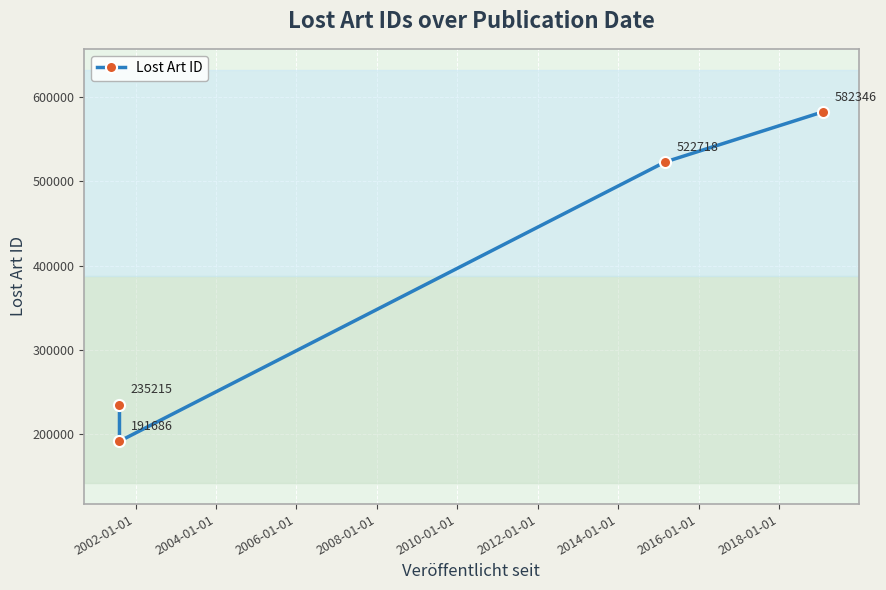

True or false: there are more than 0 points higher than both neighbors.

False